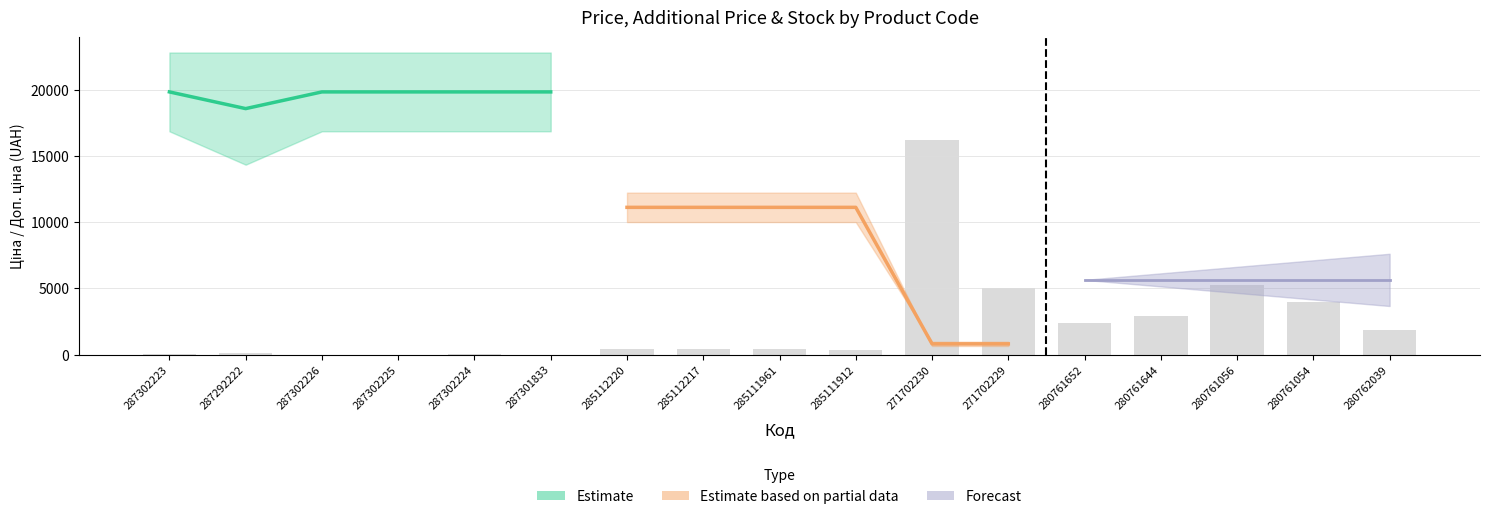

Count the number of categories in the chart.

17